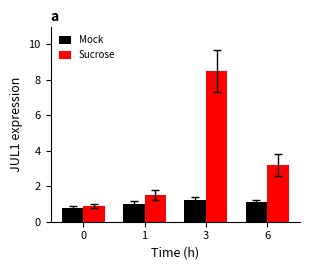

How many data points in Sucrose are above 3?

2